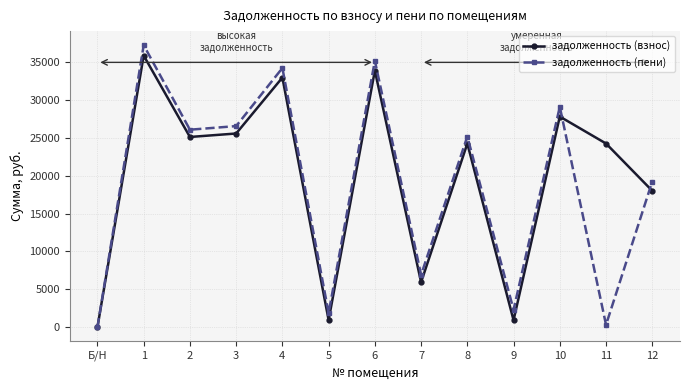

The value of задолженность (взнос) at 4 is 45066.4. True or false?

False